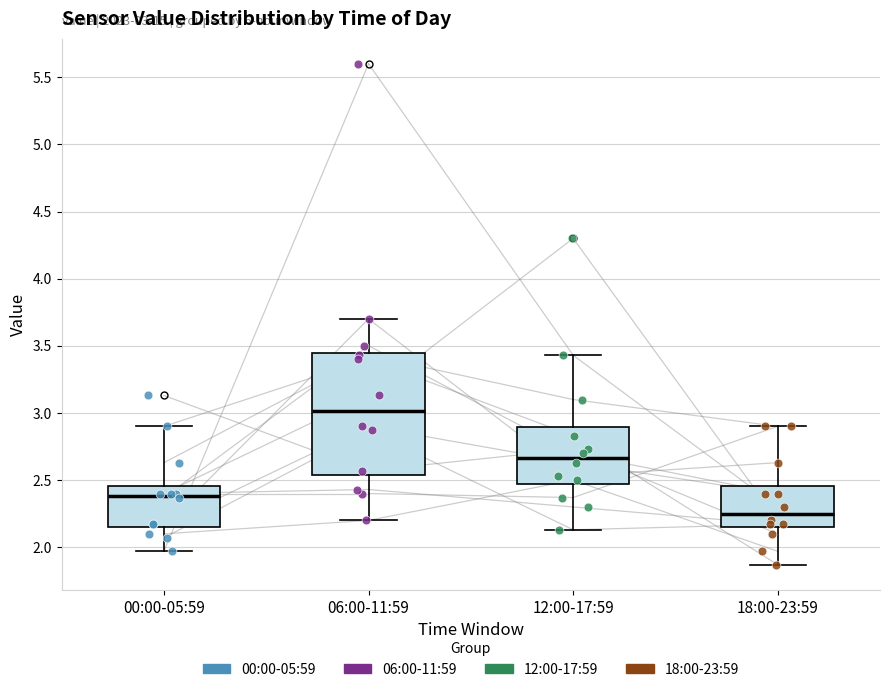

Which box is the tallest, from its lower edge to its upper edge?

06:00-11:59